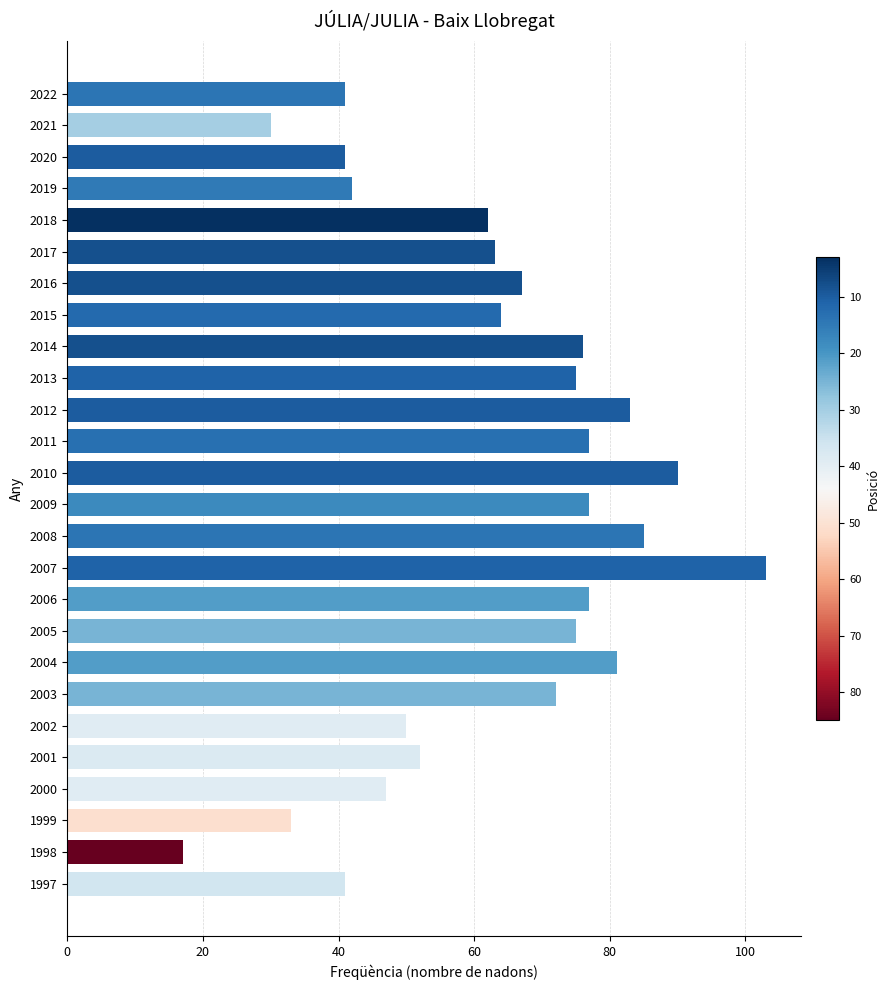

What is the smallest value displayed?

17